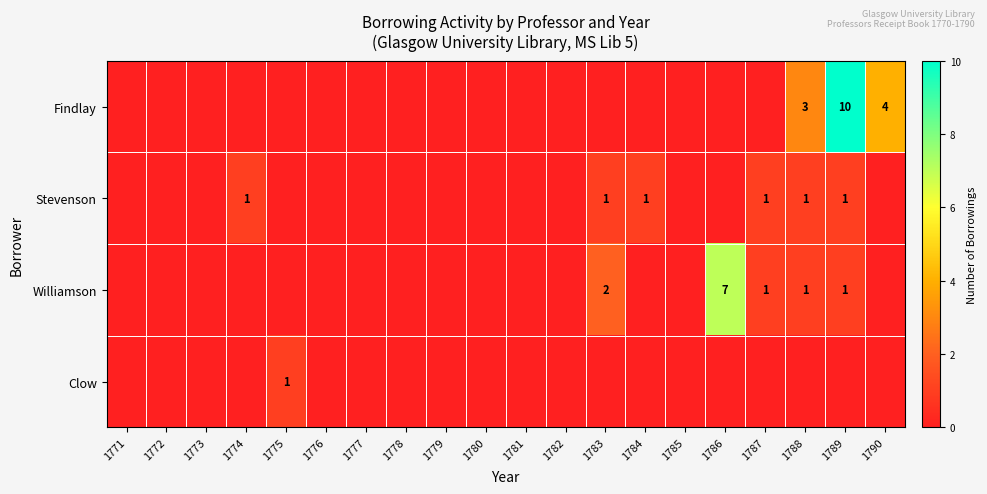

At which category is the sum across all series the highest?

1789